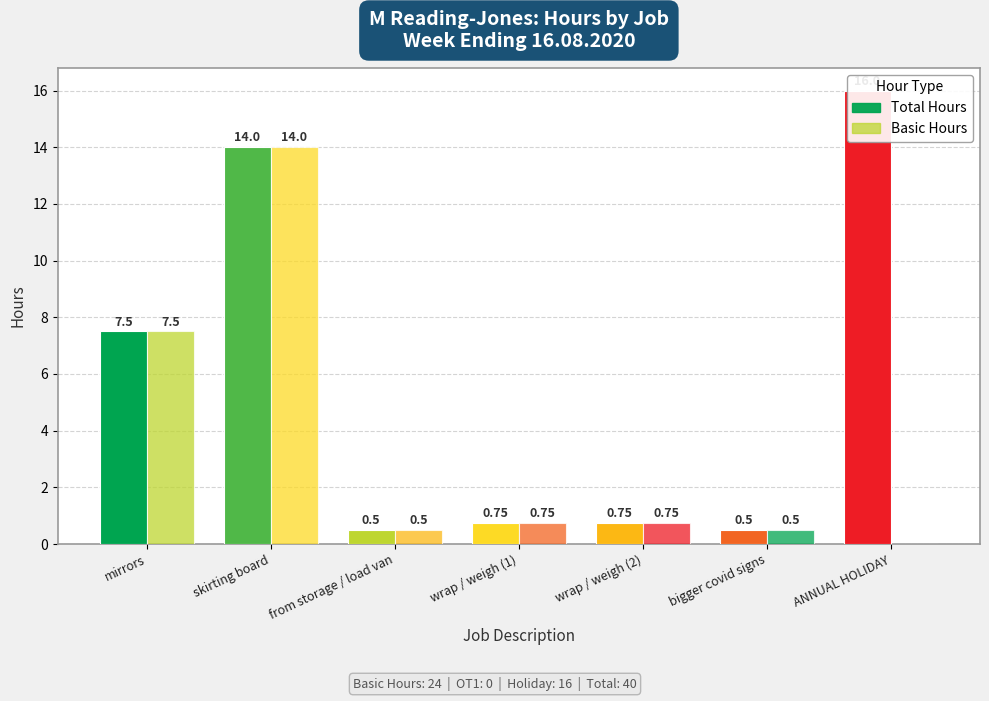

Is the value of Total at skirting board greater than the value of Basic at mirrors?

Yes